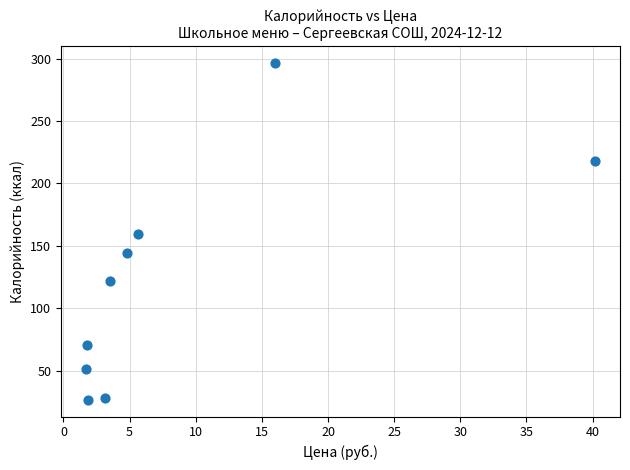

What is the range of X values (max minus min)?

38.4